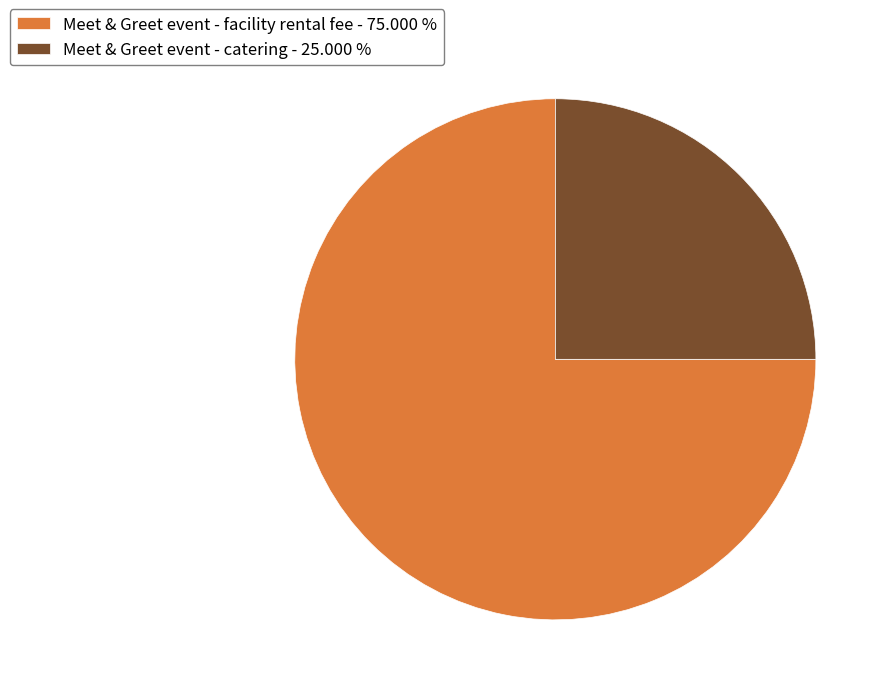

Which slice represents more than half of the pie?

Meet & Greet event - facility rental fee